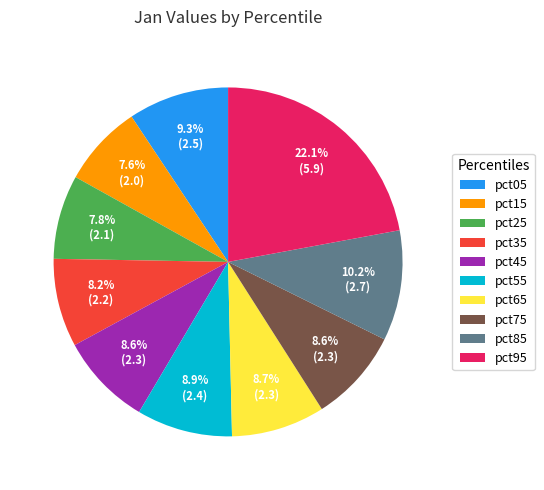

Is it true that pct75 is 23% of the pie?

False